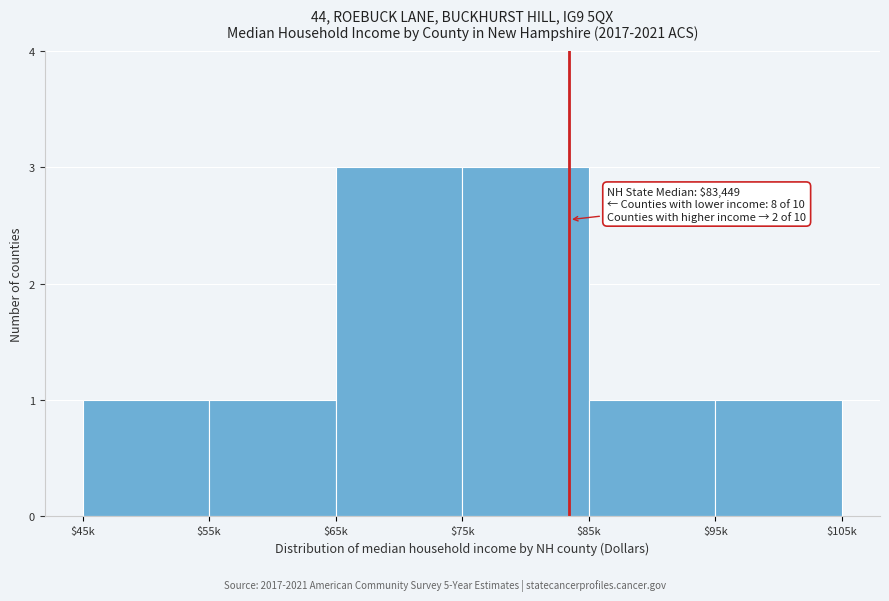

Reading left to right, transcribe all the data shown in this chart.

1	1	3	3	1	1